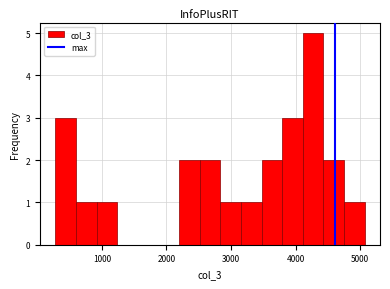

Read against the x-axis, roughly where is the centre of the tallest bar?

4300